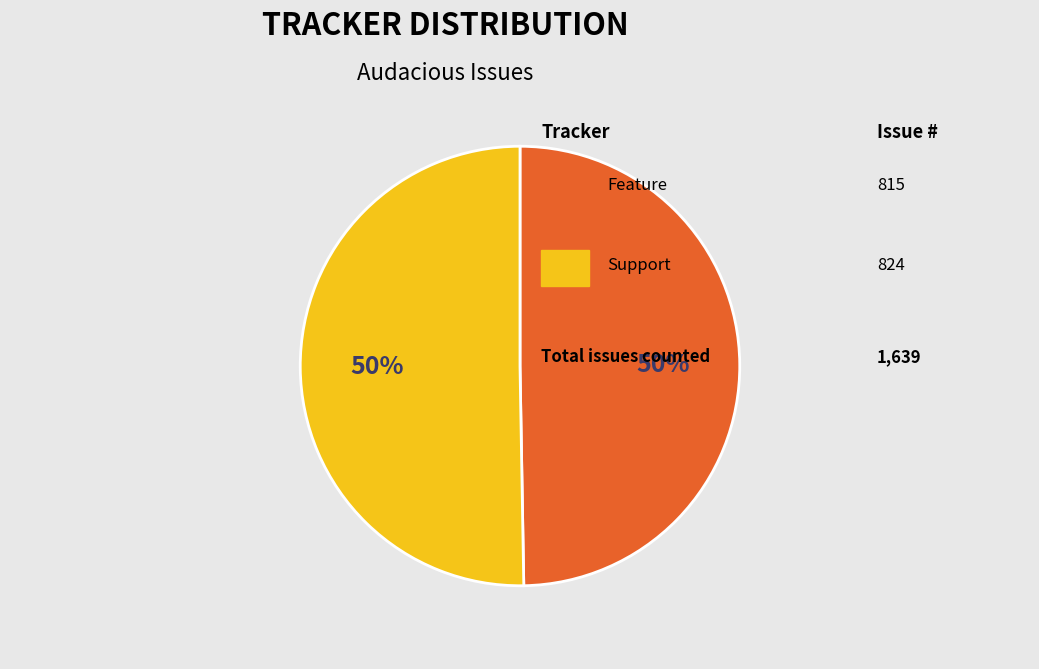

To the nearest percent, what is the average slice percentage?

50%